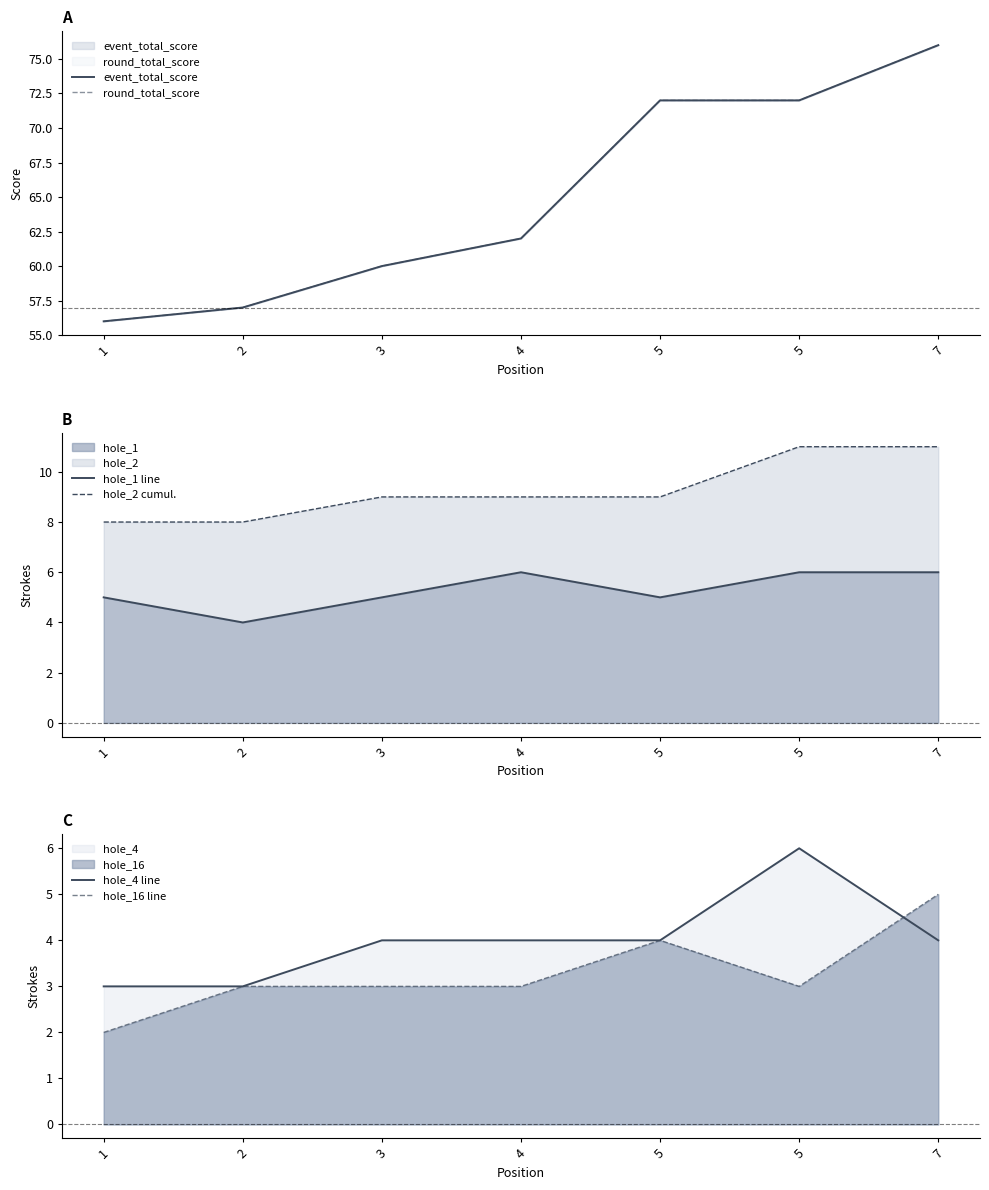

What value does the hole_2 cumul. series have at 2?

8